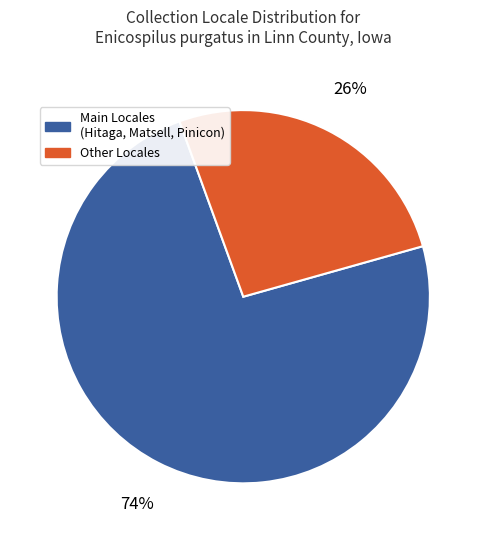

To the nearest percent, what is the difference between the largest and smallest slice percentages?

48%